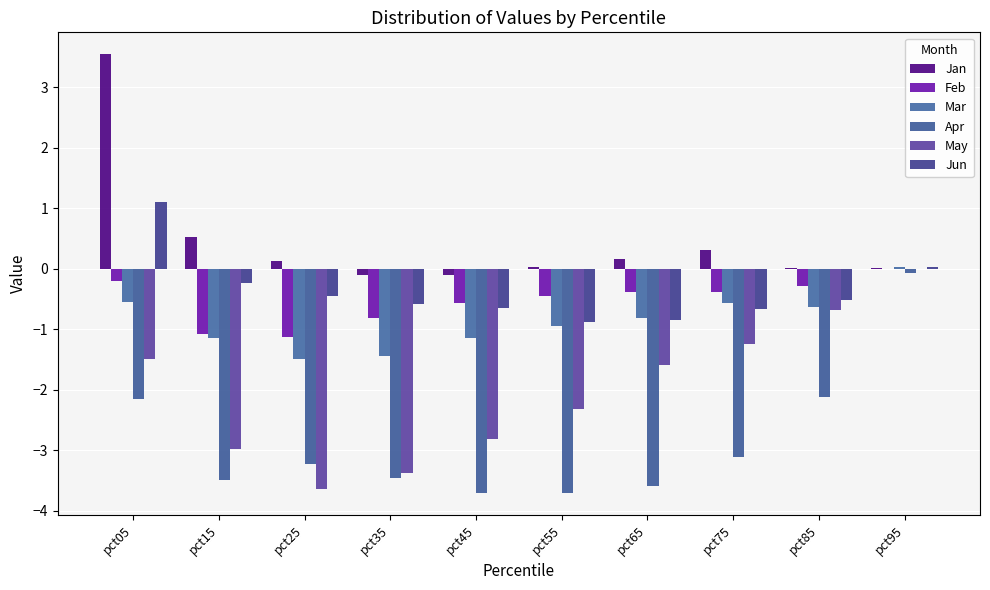

Are the bars grouped side by side (vs. stacked)?

Yes